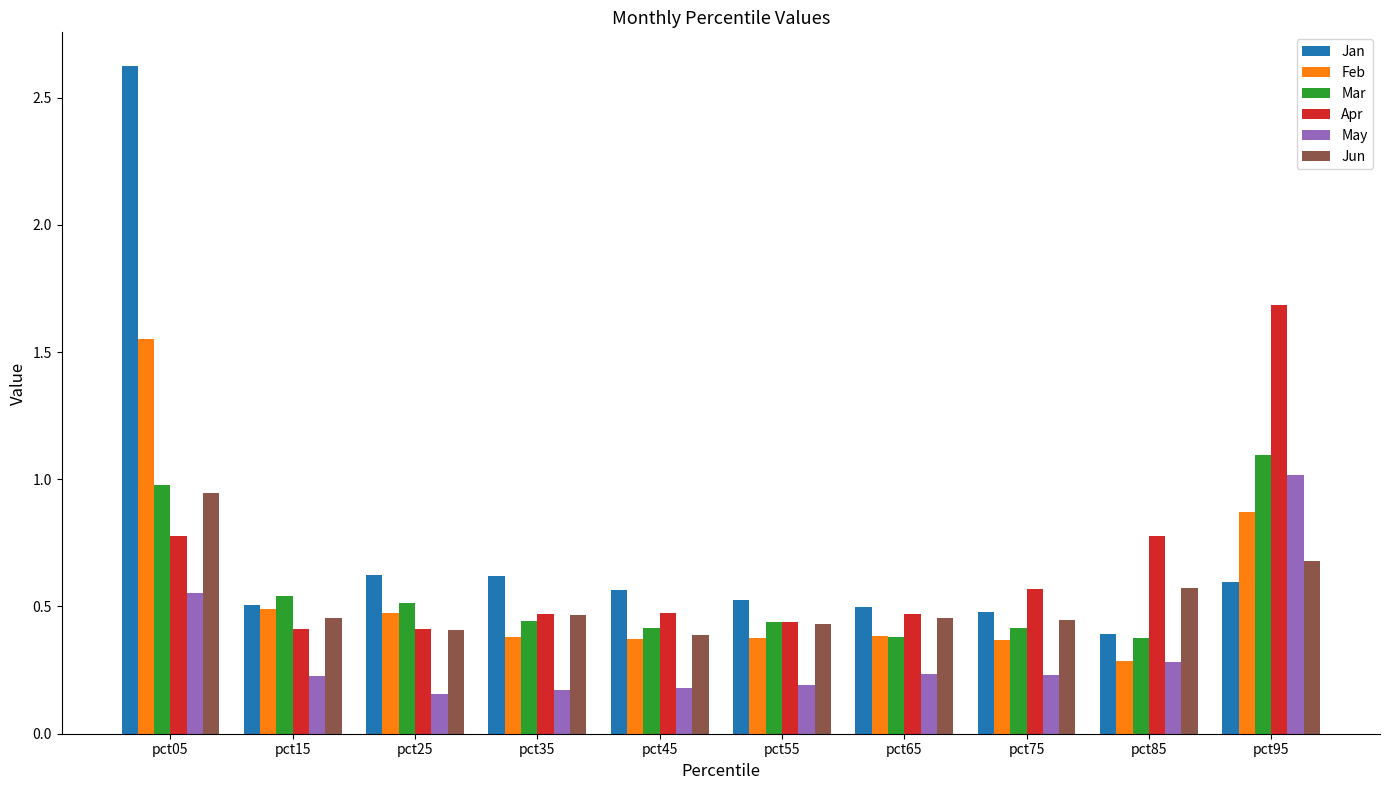

Which series has the largest total across all categories?

Jan